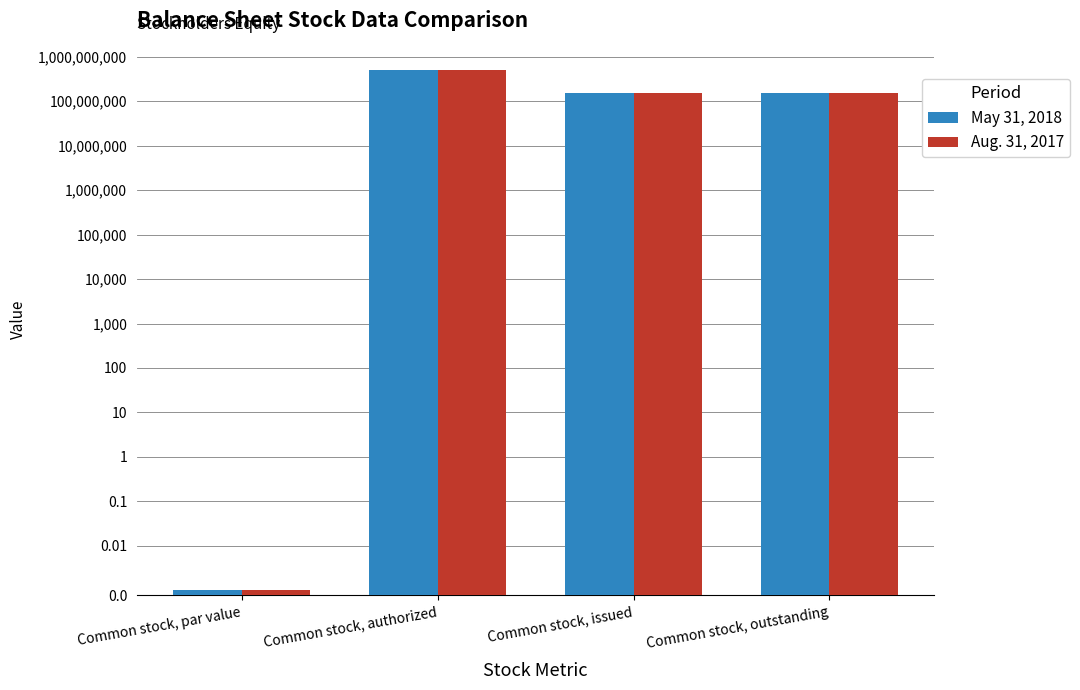

What position from the right is Common stock, authorized?

3